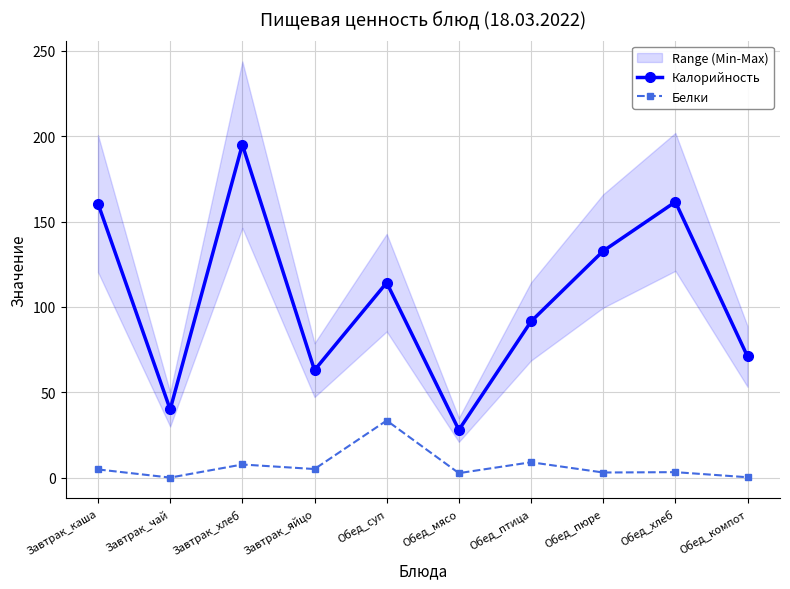

At which category is the sum across all series the highest?

Завтрак_хлеб